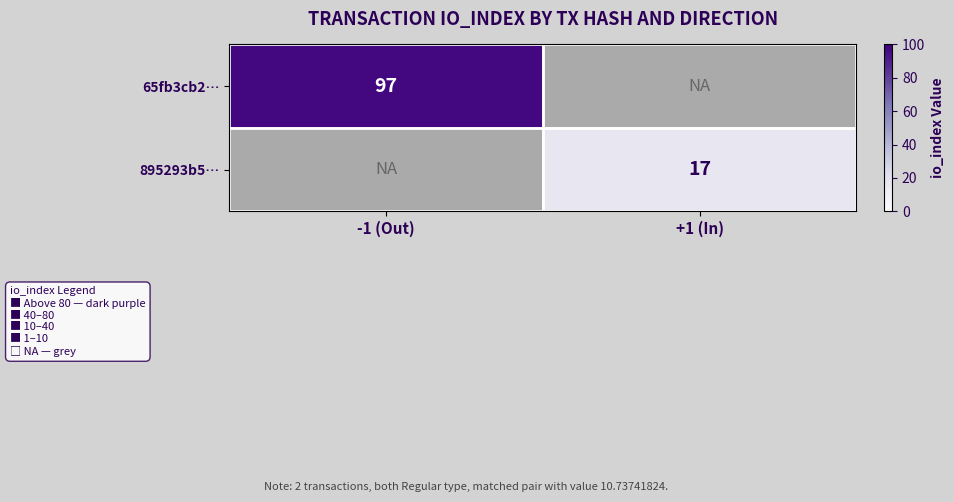

Is the value of 65fb3cb2… at -1 (Out) greater than the value of 895293b5… at +1 (In)?

Yes